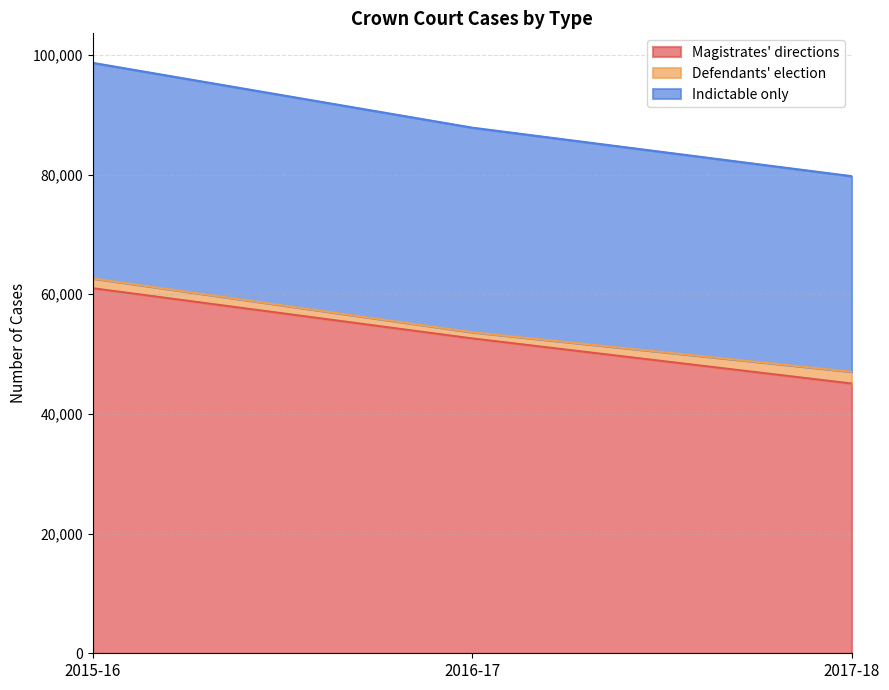

Rank the categories by Magistrates' directions value from highest to lowest.

2015-16, 2016-17, 2017-18